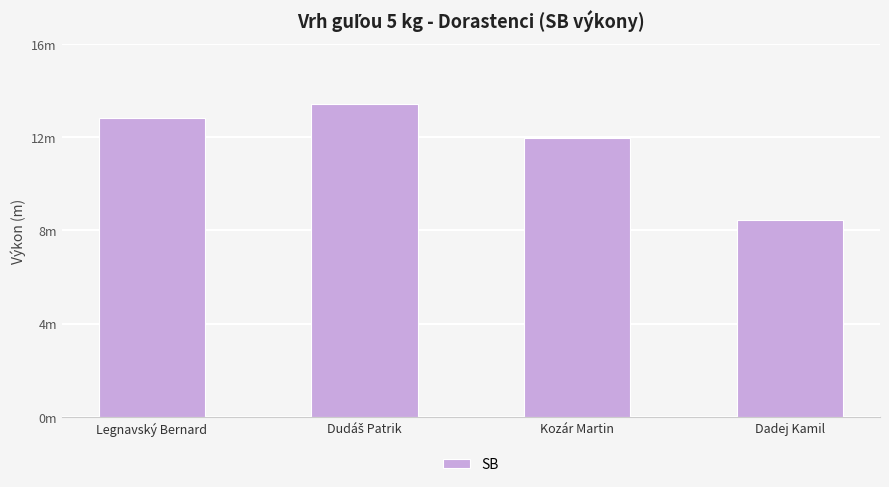

What is the difference between the second highest and second lowest values?

0.8